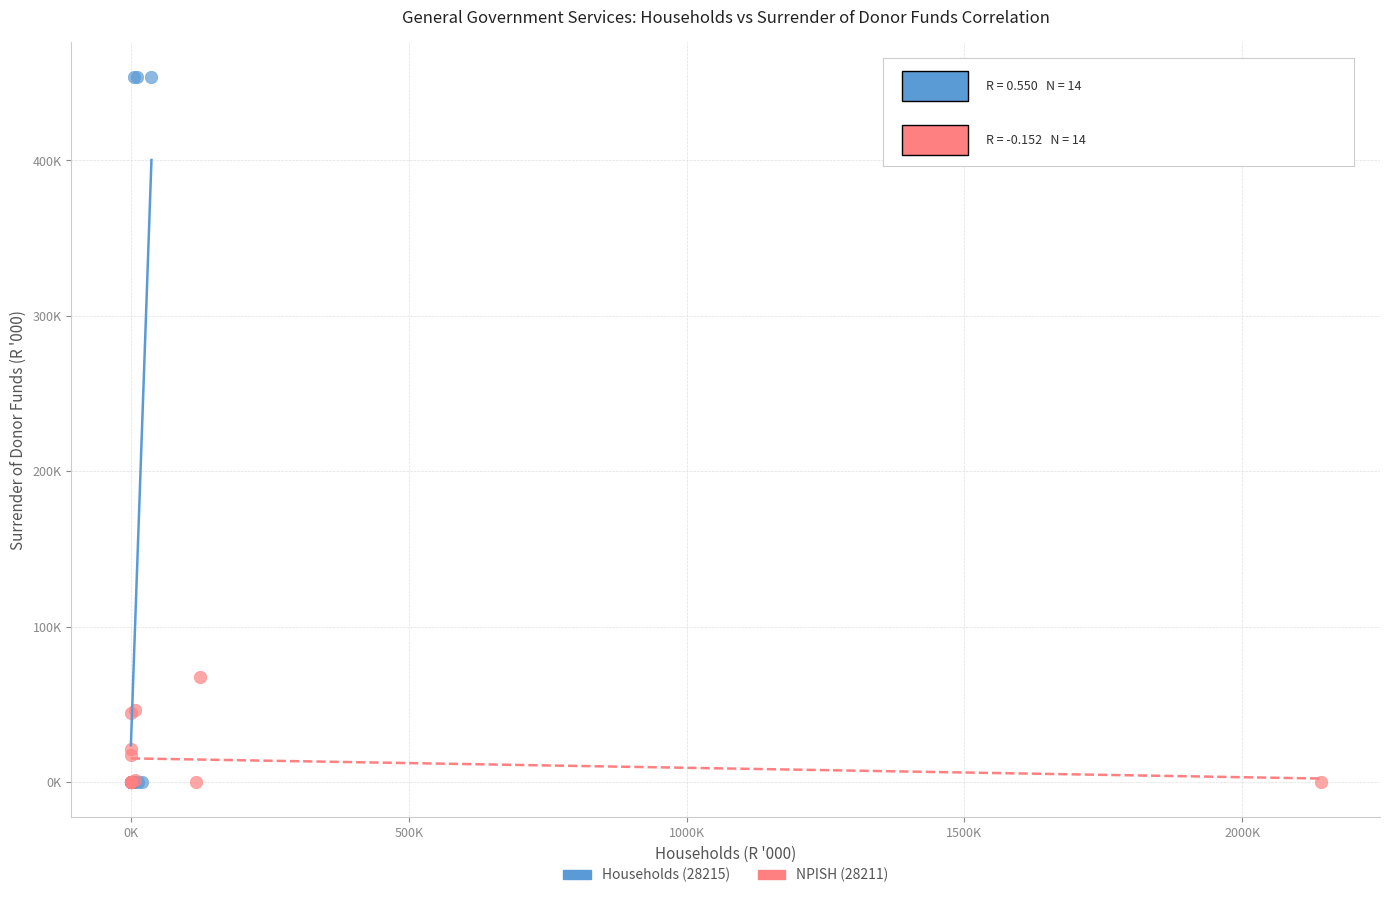

What are all the series names shown in the legend?

Households (28215), NPISH (28211)